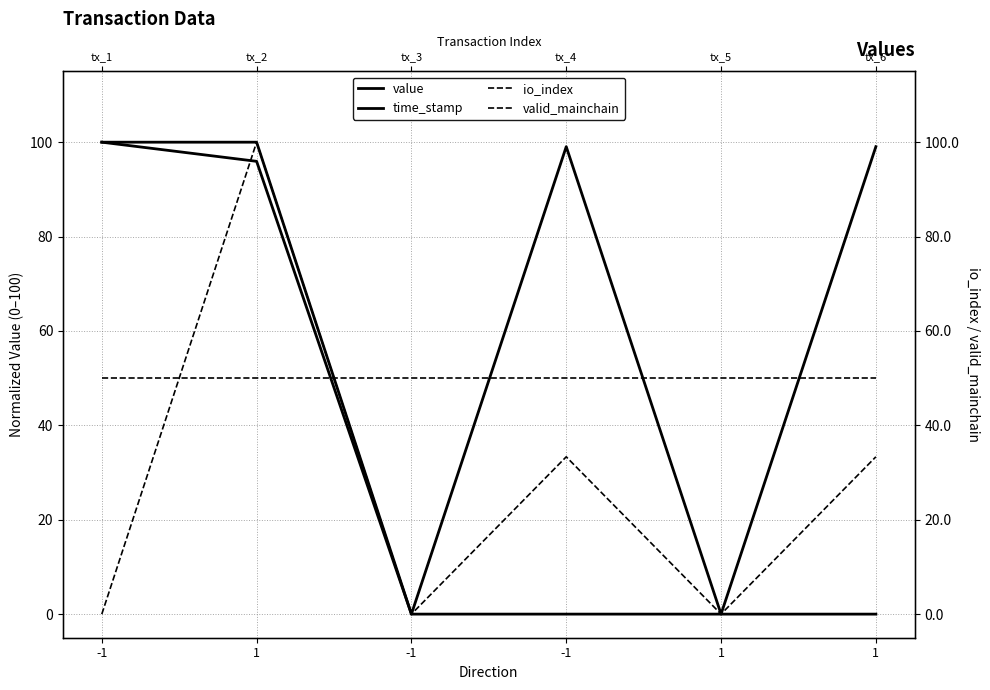

Between -1 and 1, which is larger?

-1